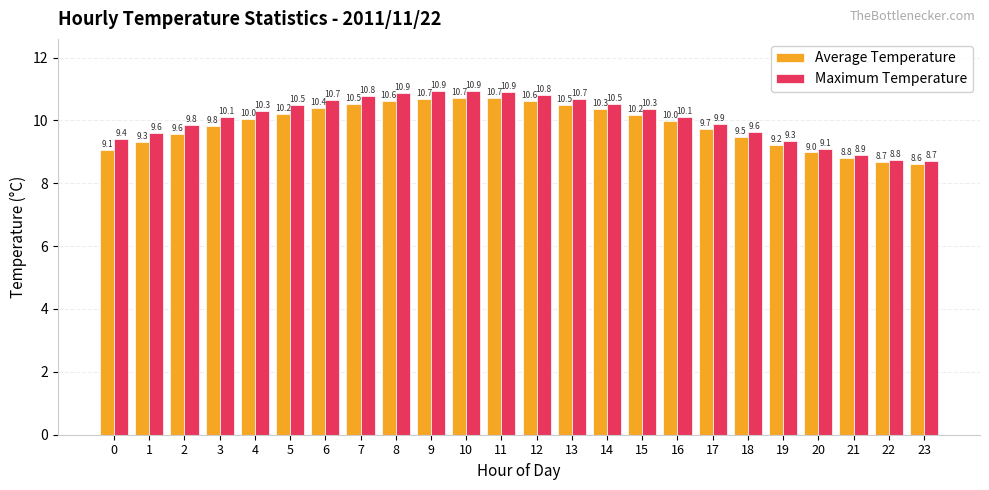

Are the bars horizontal?

No